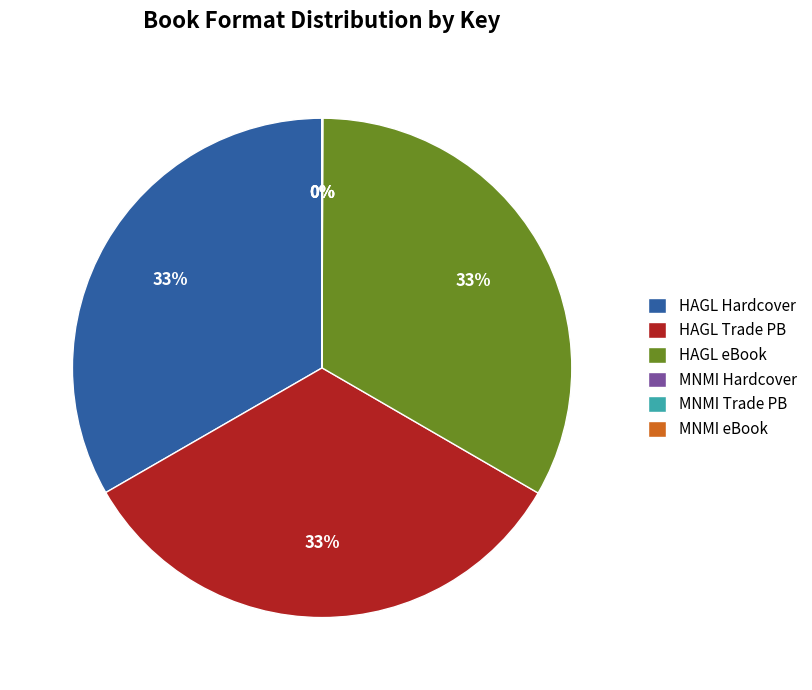

To the nearest percent, what is the difference between the largest and smallest slice percentages?

33%